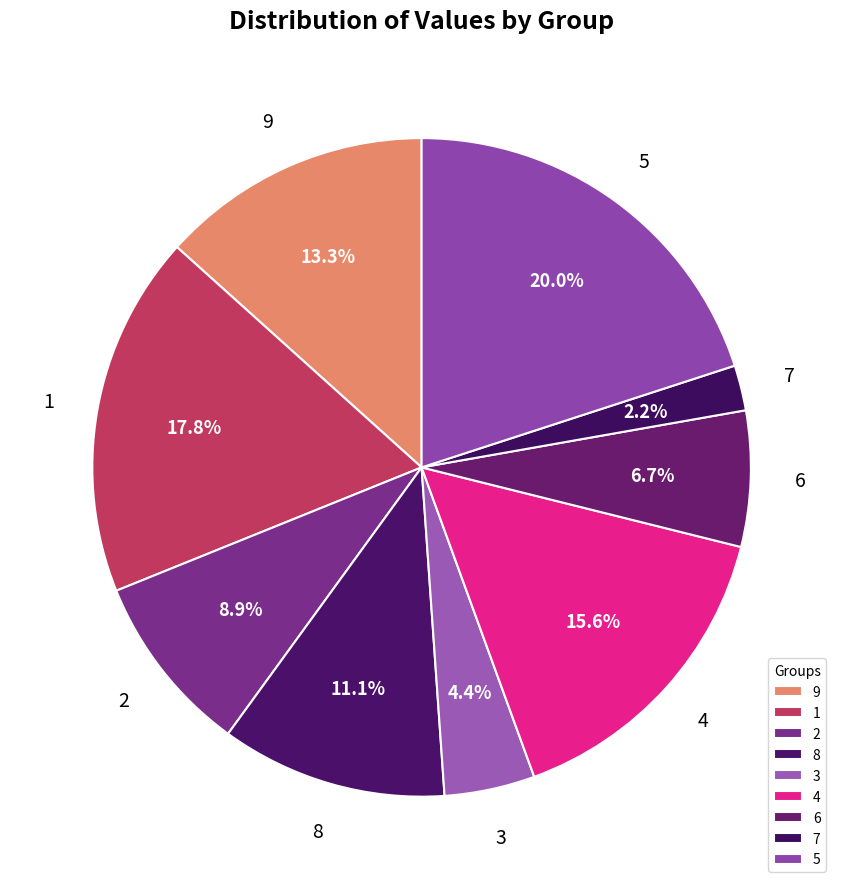

Does any single category account for the majority?

No